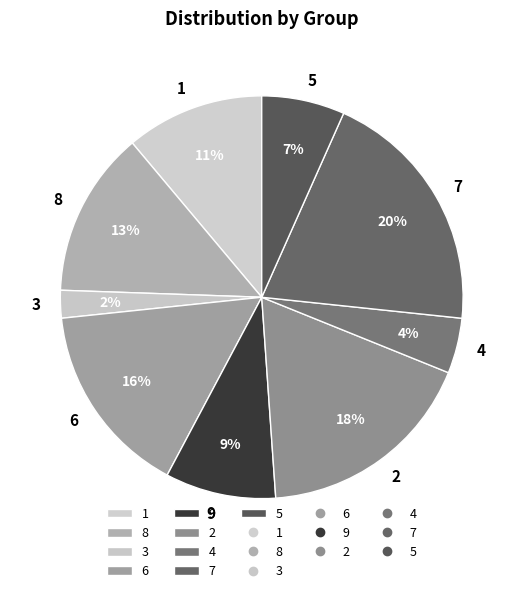

Is 6 the majority of the pie?

No